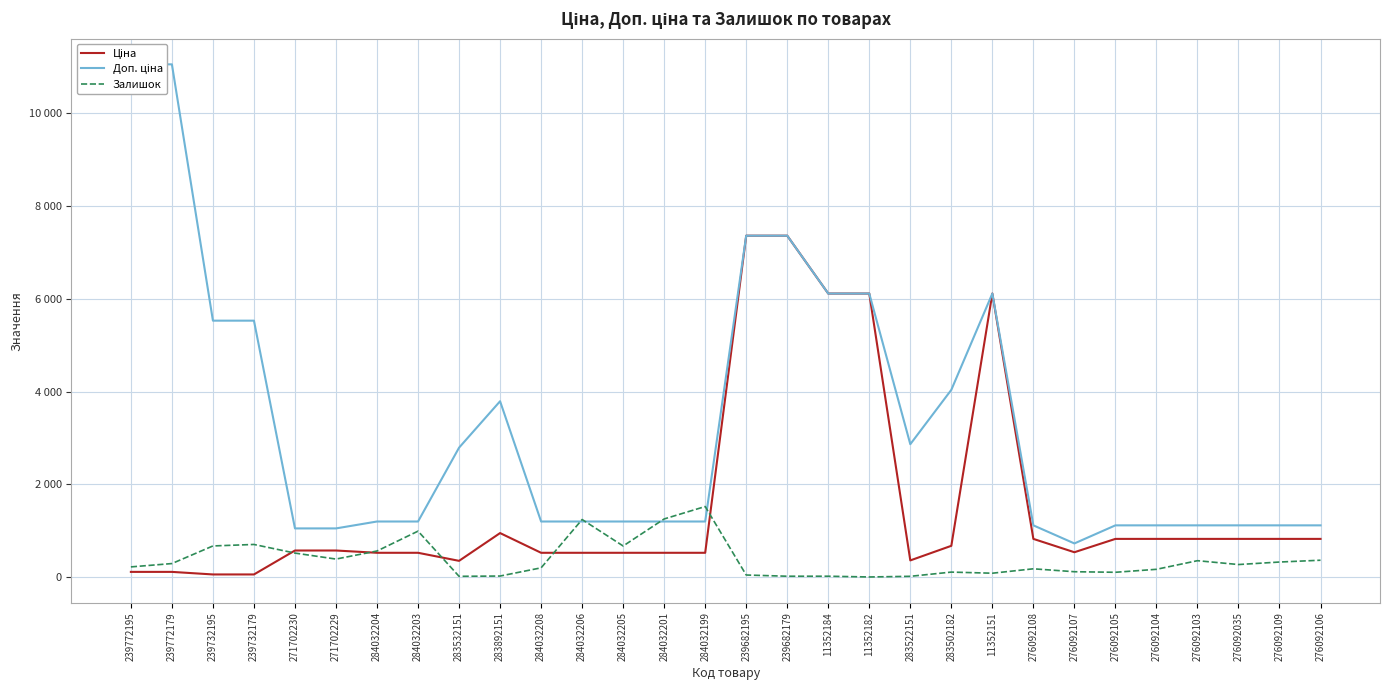

What is the spread (max minus min) of values at 276092108?

937.0